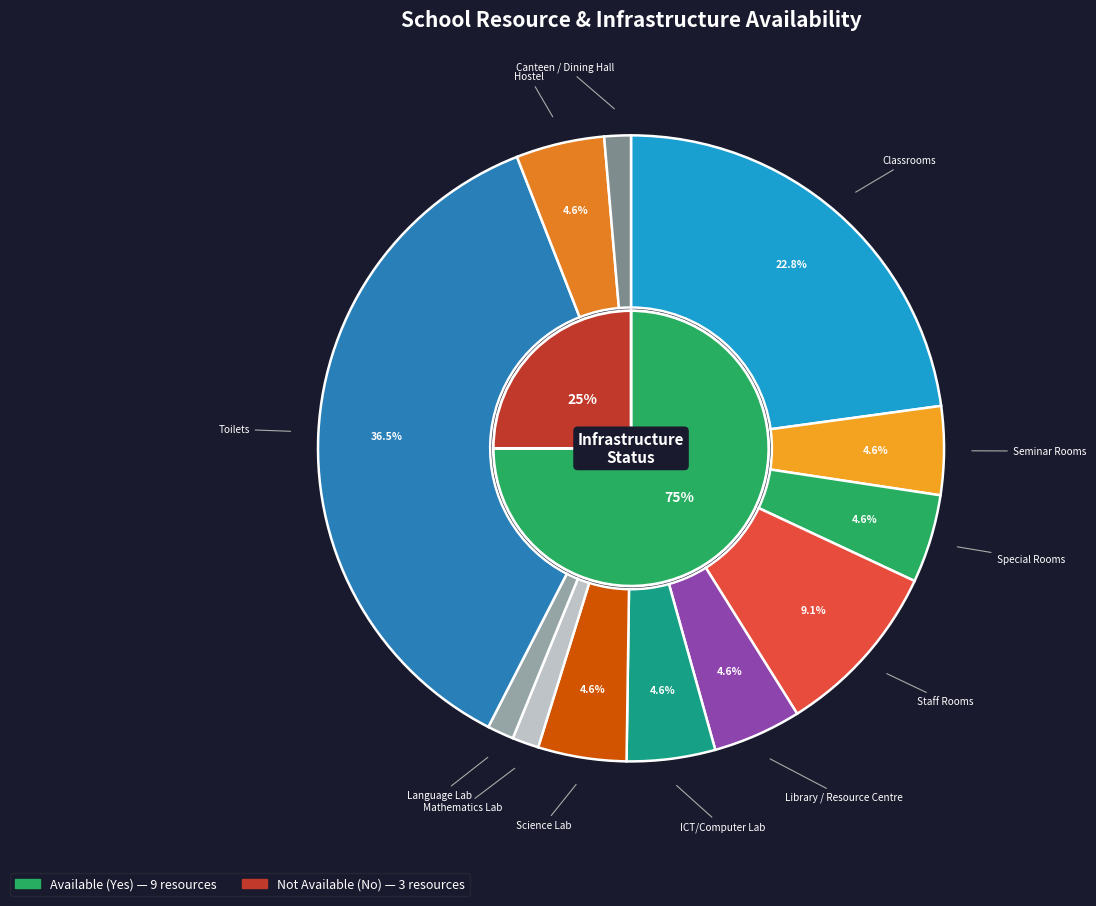

Rank the categories by value from lowest to highest.

Mathematics Lab, Language Lab, Canteen / Dining Hall, Seminar Rooms, Special Rooms, Library / Resource Centre, ICT/Computer Lab, Science Lab, Hostel, Staff Rooms, Classrooms, Toilets